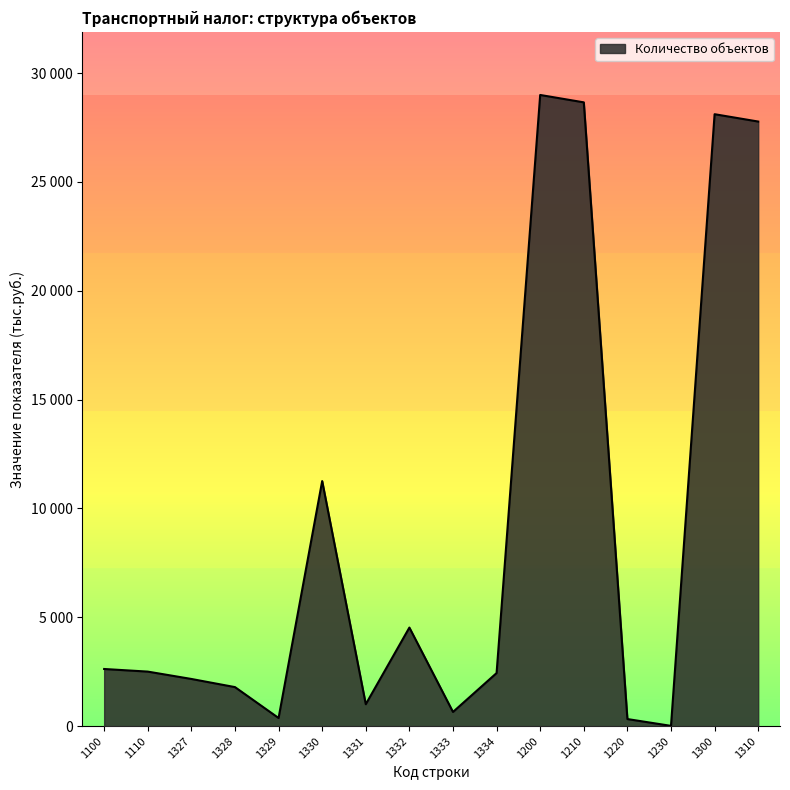

Does the chart display data point markers on the line(s)?

No